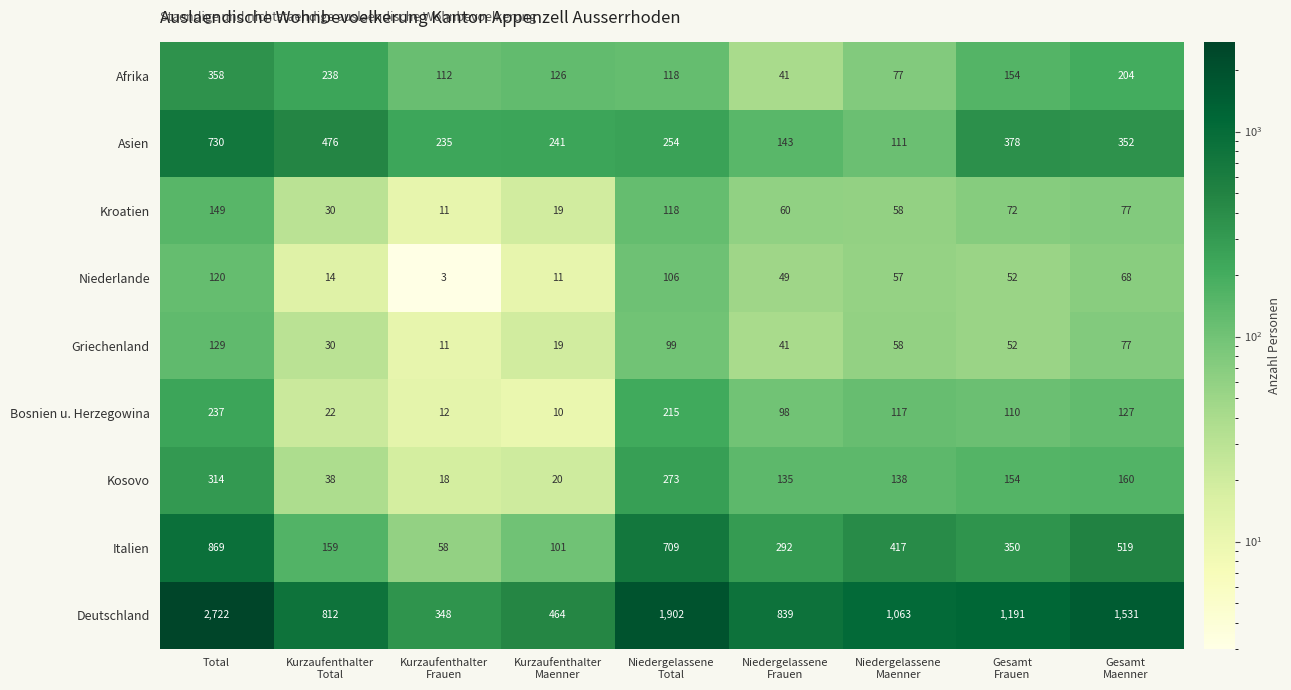

What is the greatest value displayed?

2722